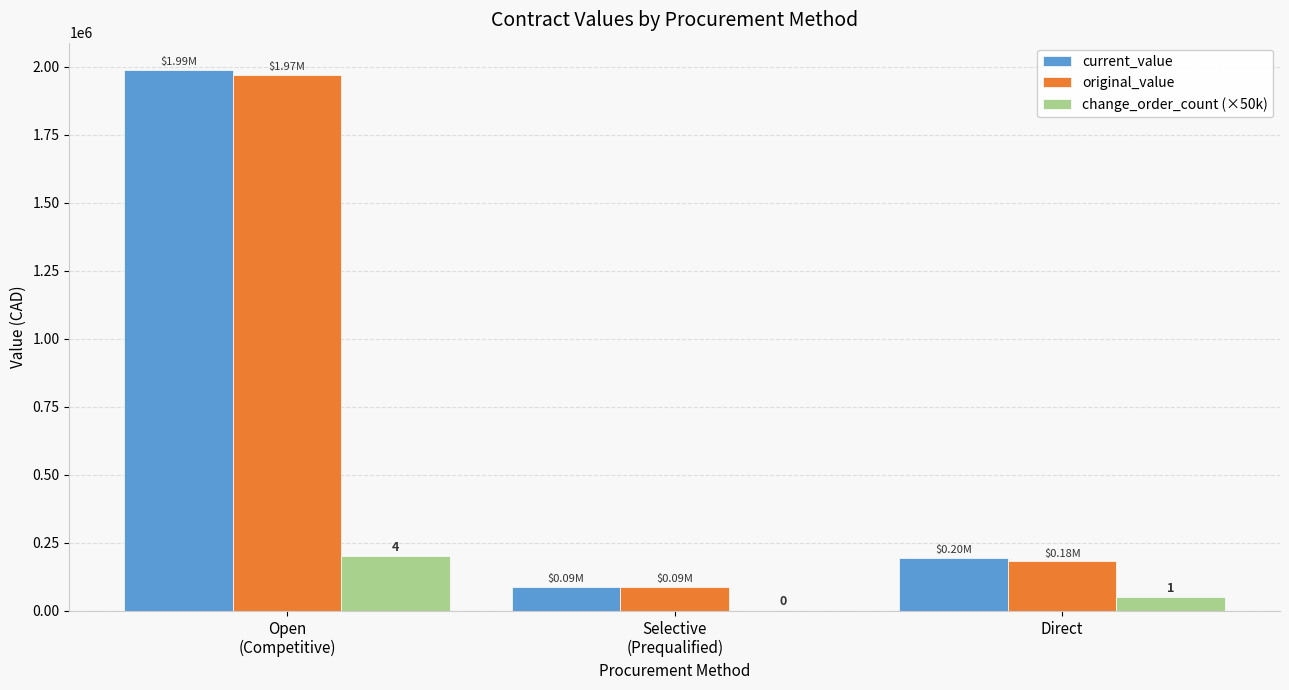

What is the sum of all original_value values?

2240409.8